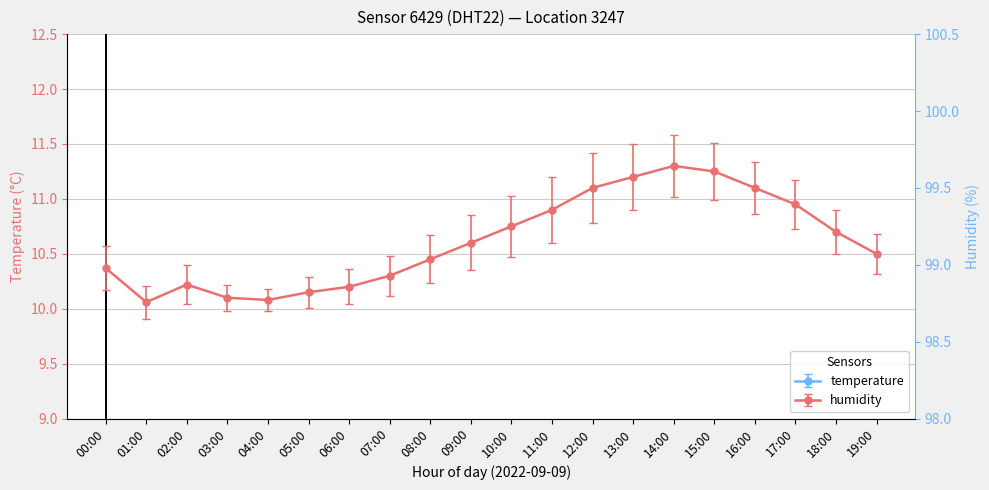

What is the sum of all values?

212.3